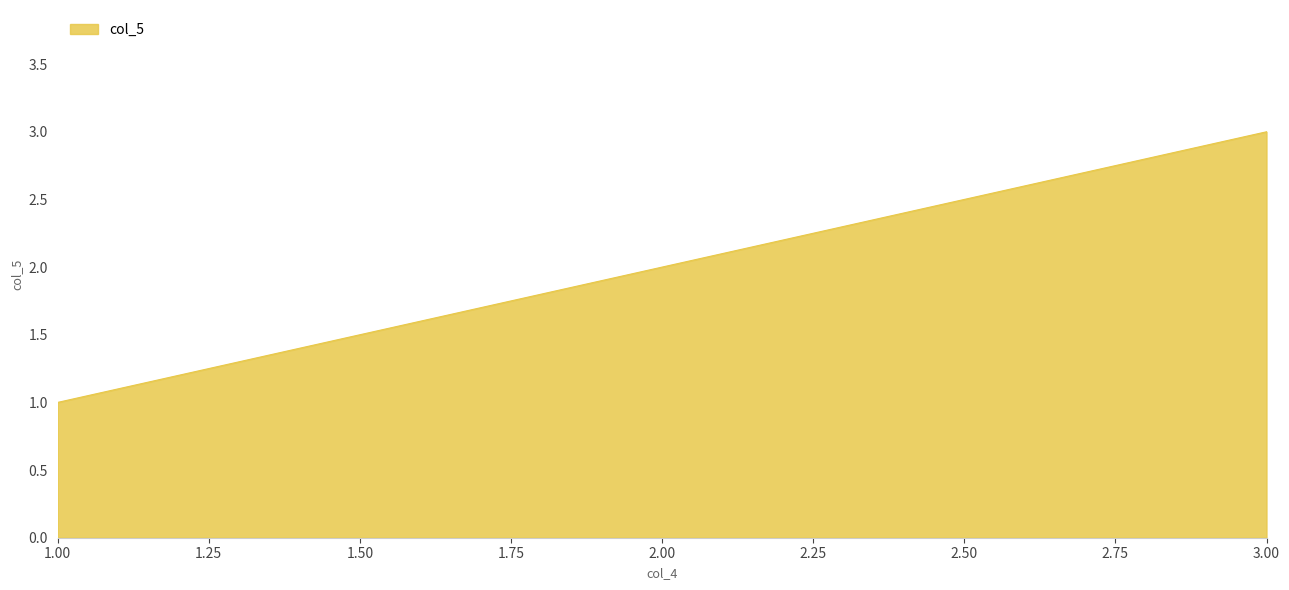

How many values are between 1 and 3?

3